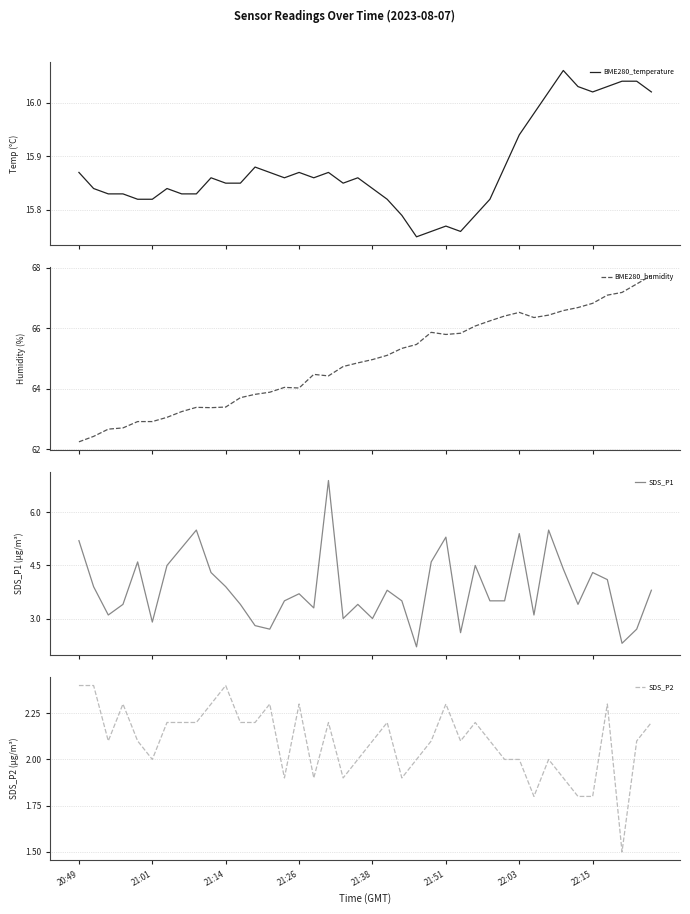

The SDS_P1 series shows 1.6 at 26. True or false?

False